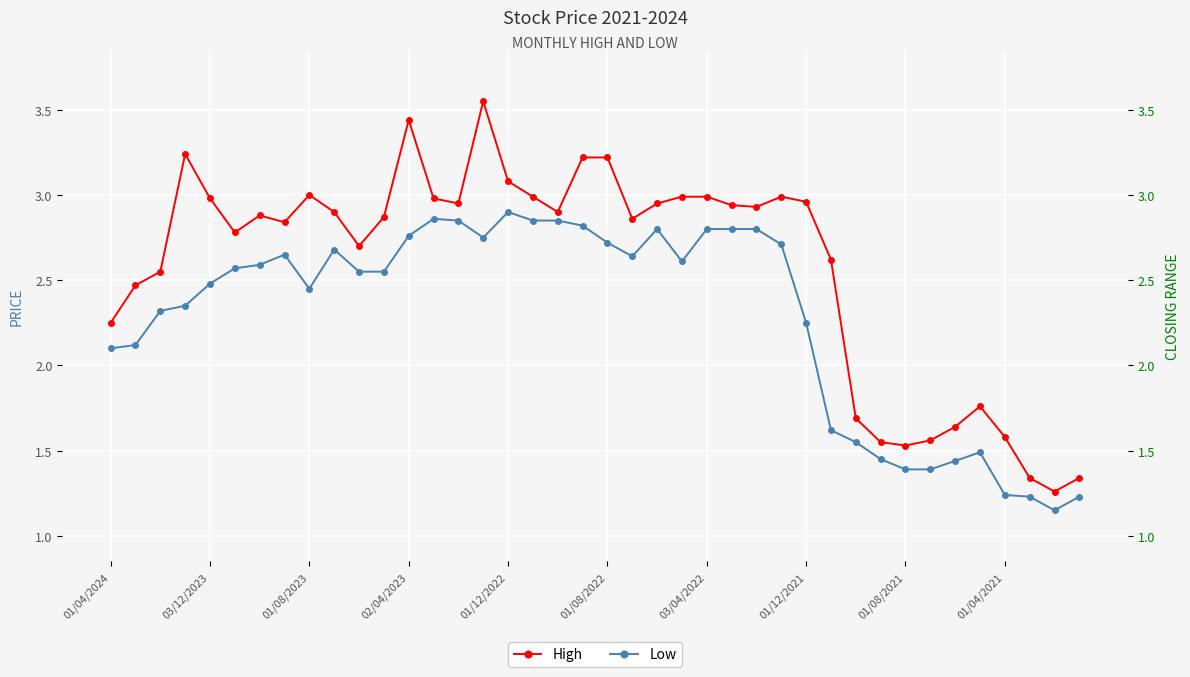

What is the sum of all Low values?

91.4